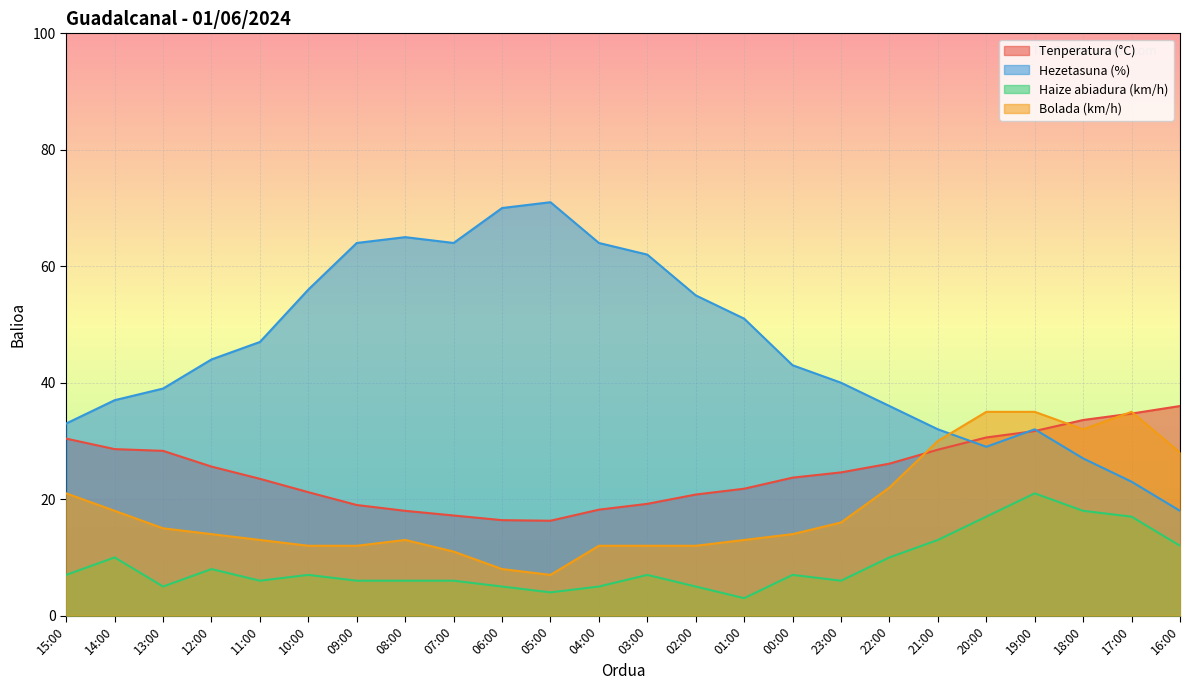

List the series in order of their overall mean, lowest first.

Haize abiadura (km/h), Bolada (km/h), Tenperatura (°C), Hezetasuna (%)